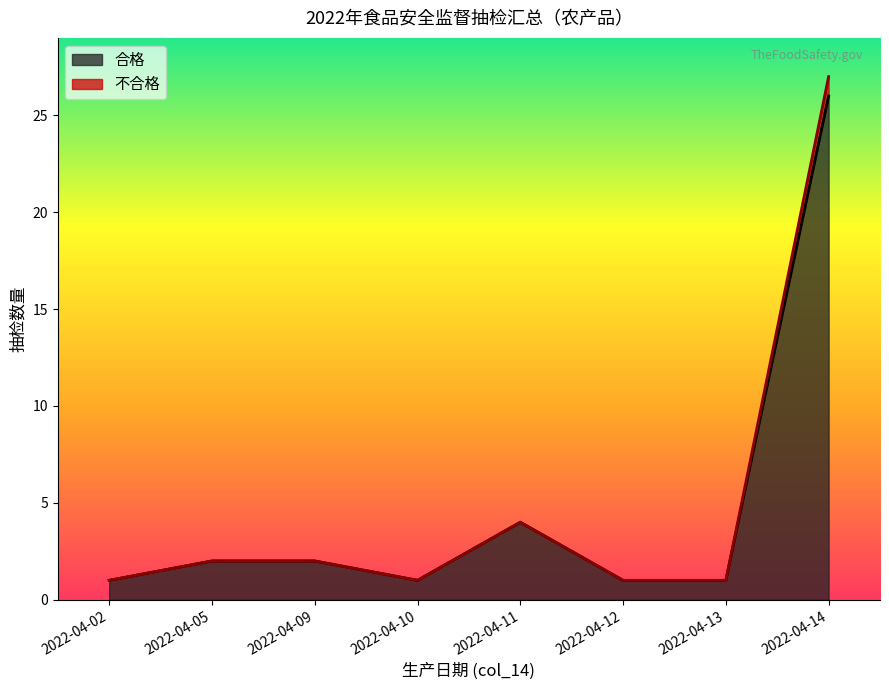

True or false: 合格 has a value of 1 at 2022-04-10.

True